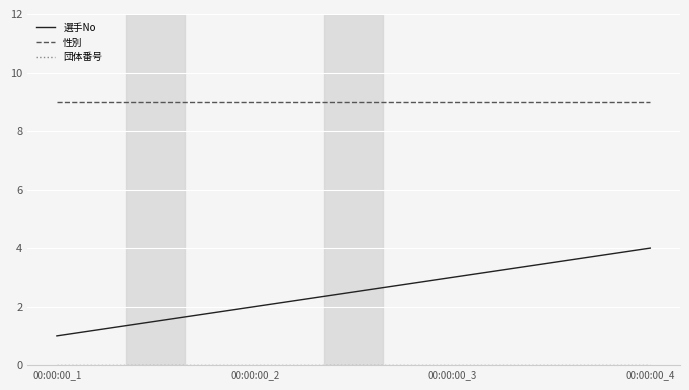

True or false: 選手No has more than 2 points higher than both neighbors.

False